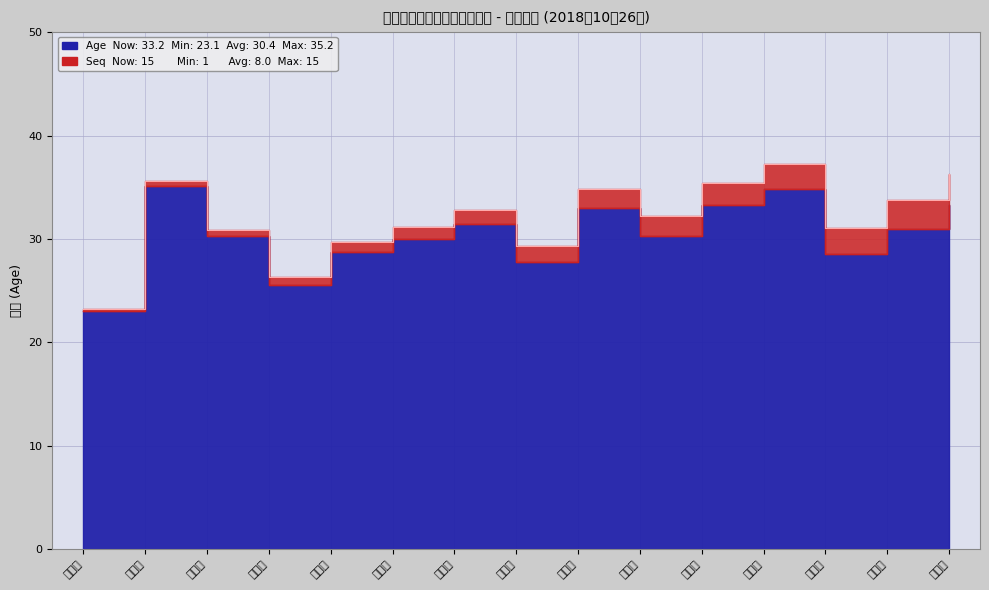

Between 张思梅 and 何丽君, which is larger?

何丽君